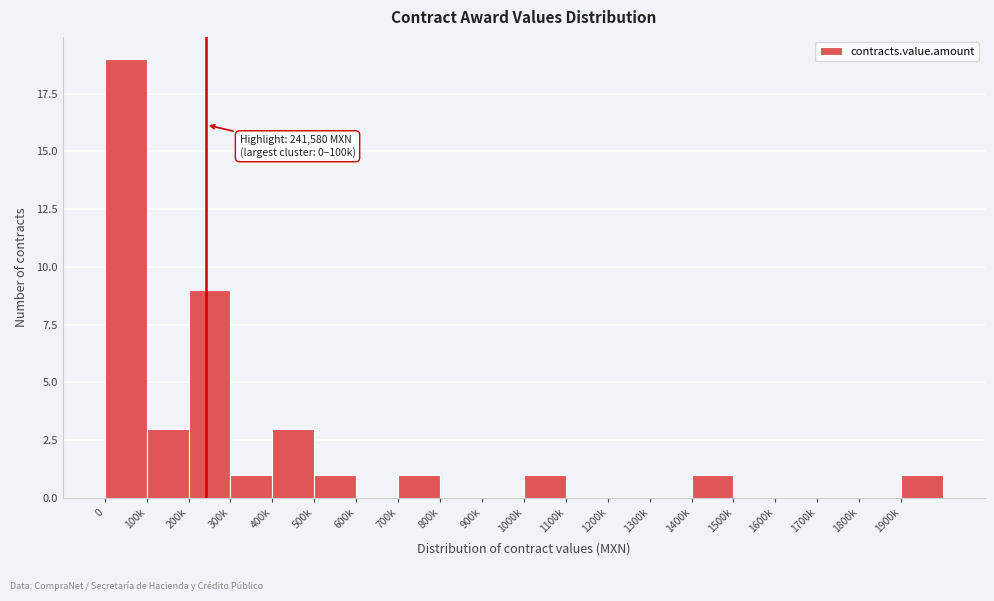

Reading left to right, list all the values displayed in this chart.

0=19	100k=3	200k=9	300k=1	400k=3	500k=1	600k=0	700k=1	800k=0	900k=0	1000k=1	1100k=0	1200k=0	1300k=0	1400k=1	1500k=0	1600k=0	1700k=0	1800k=0	1900k=1